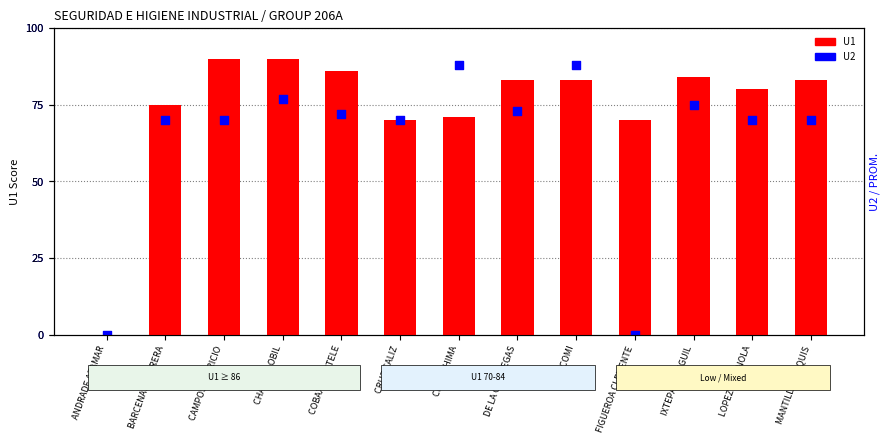

What are all the series names shown in the legend?

U1, U2